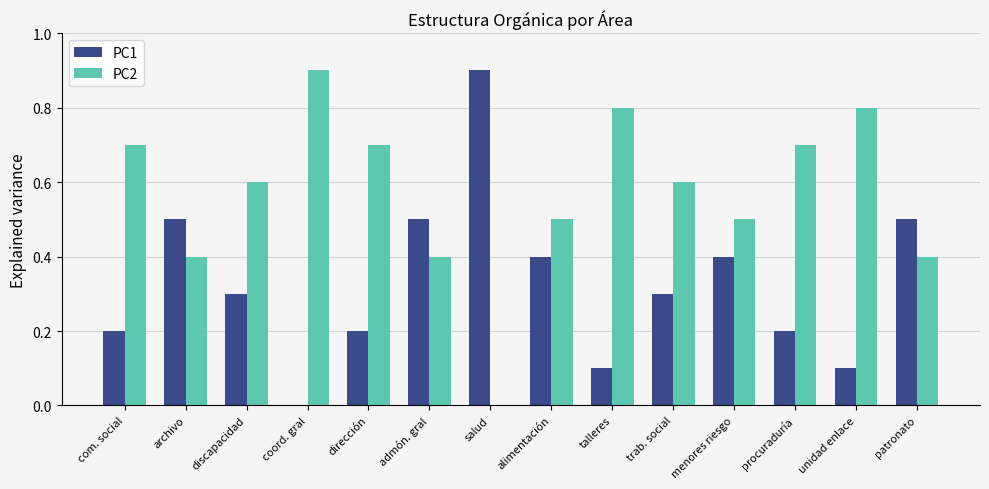

True or false: PC2 has a value of 0.4 at admón. gral.

True